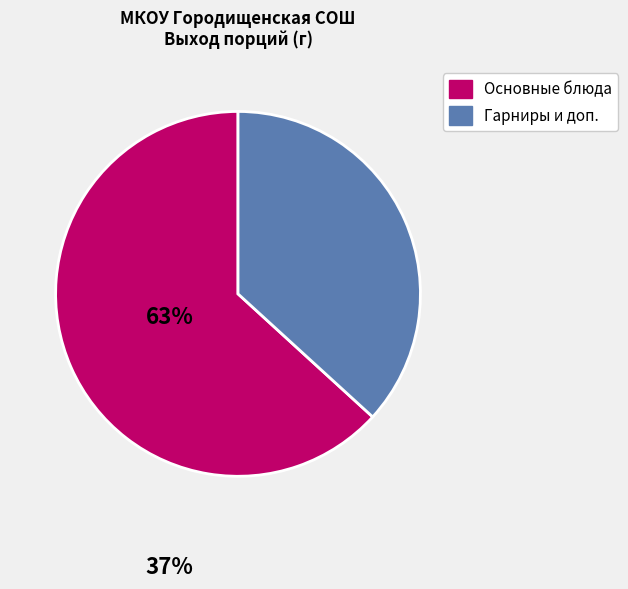

Combined, do Основные блюда and Гарниры и доп. account for over 50%?

Yes